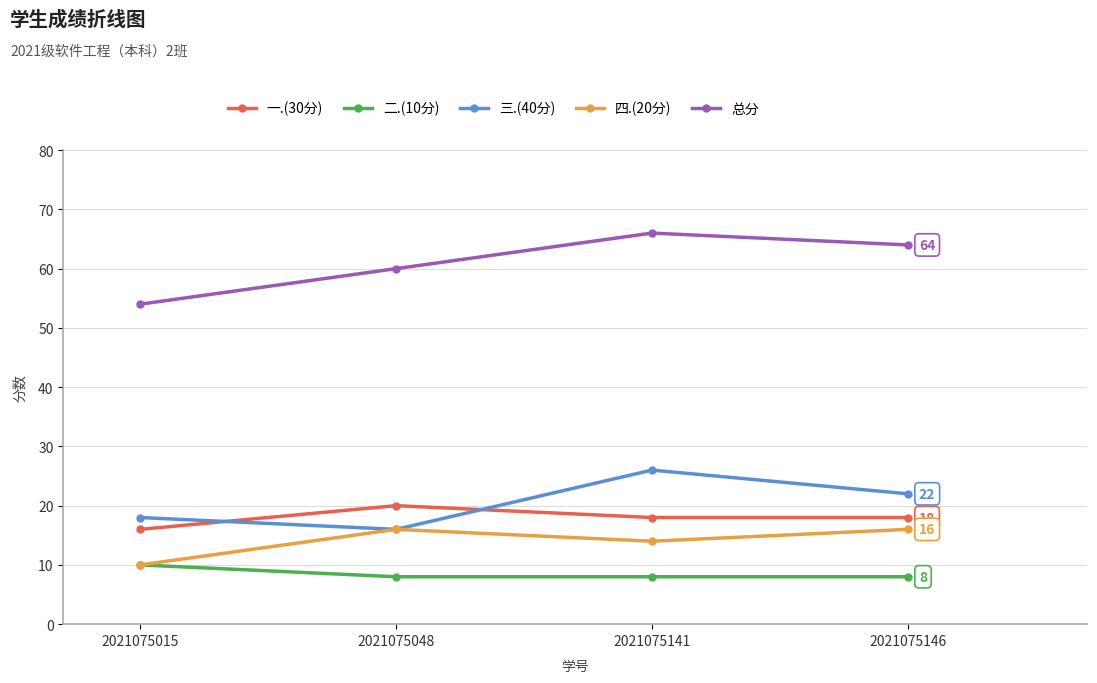

What is the difference between the highest and lowest values at 2021075141?

58